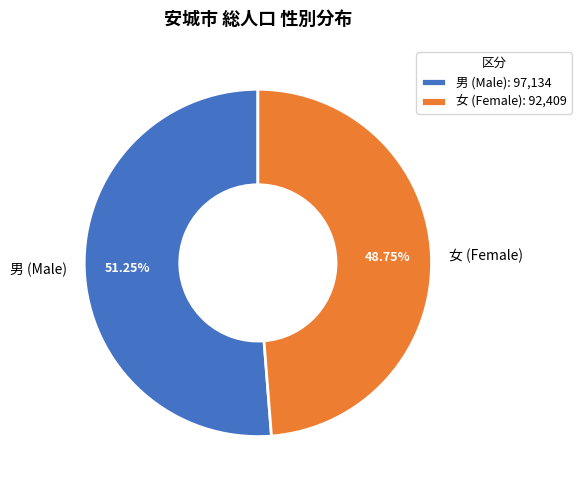

To the nearest percent, what is the difference between the largest and smallest slice percentages?

2%